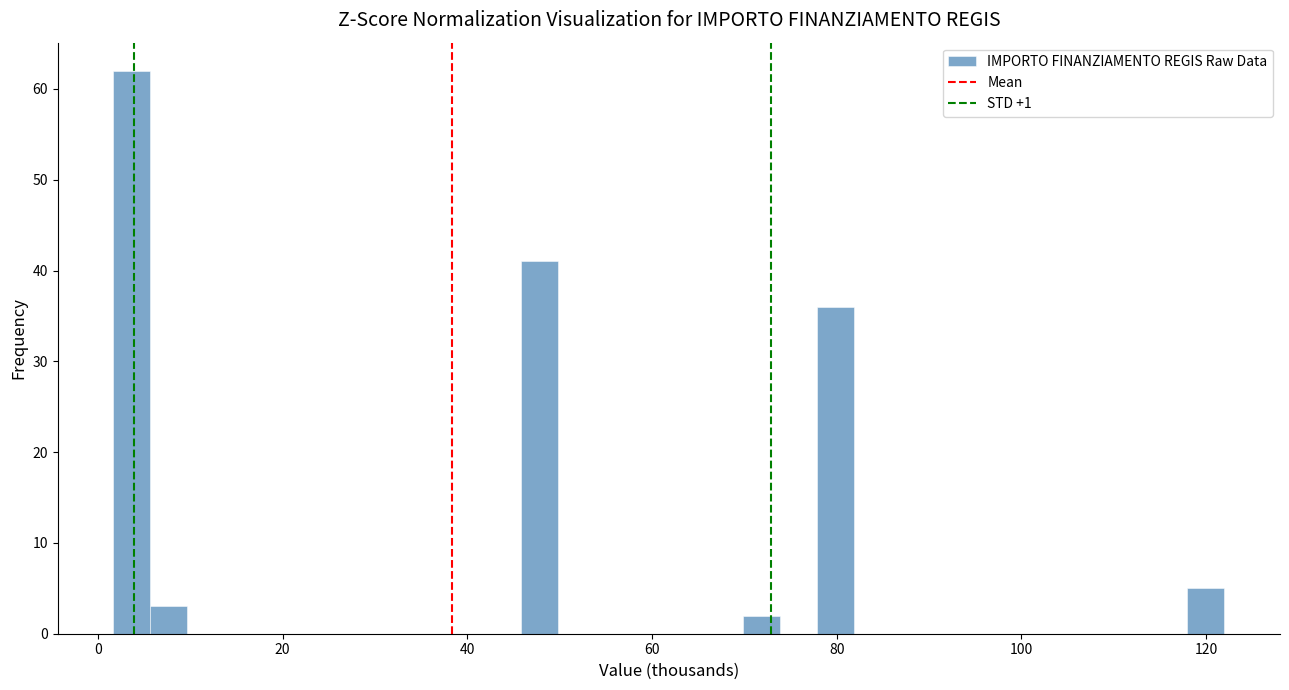

Read against the x-axis, roughly where is the centre of the tallest bar?

4